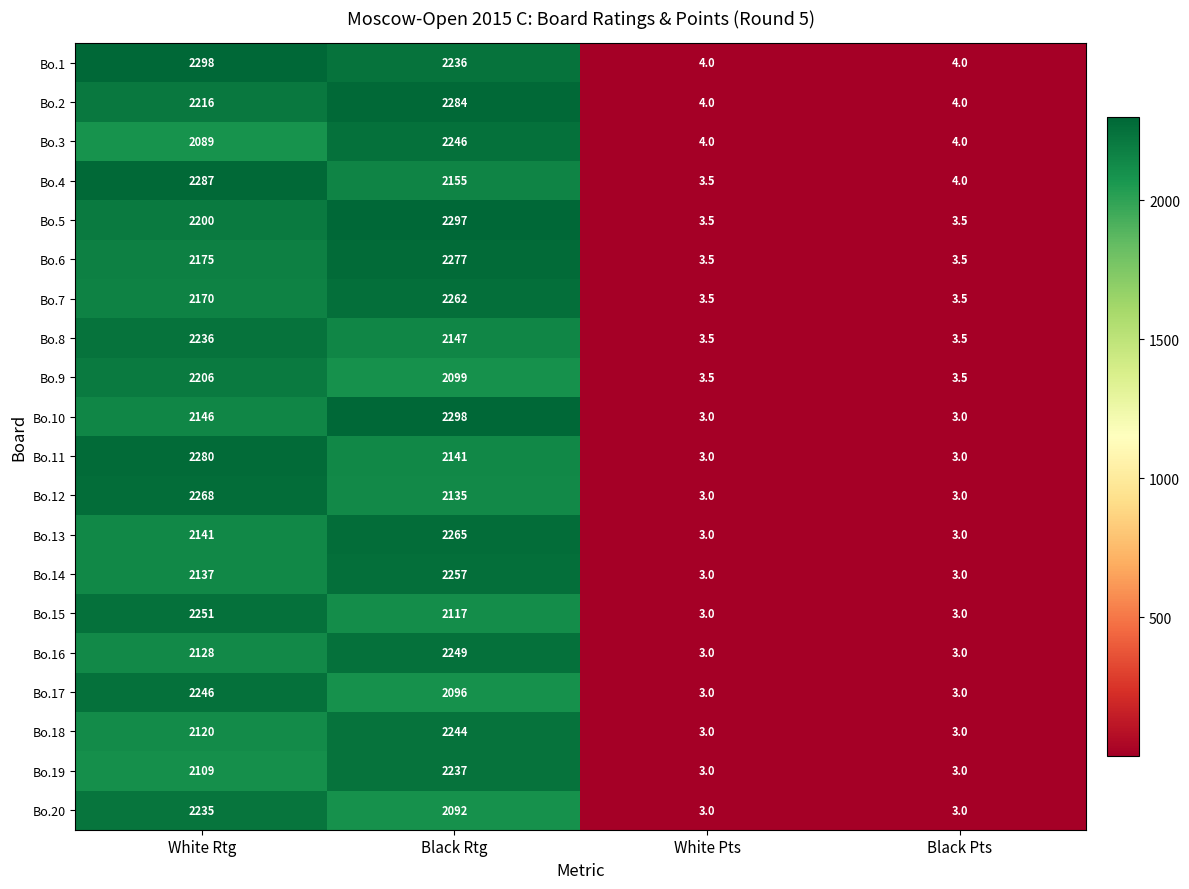

True or false: Bo.7 has a value of 1291.7 at Black Rtg.

False